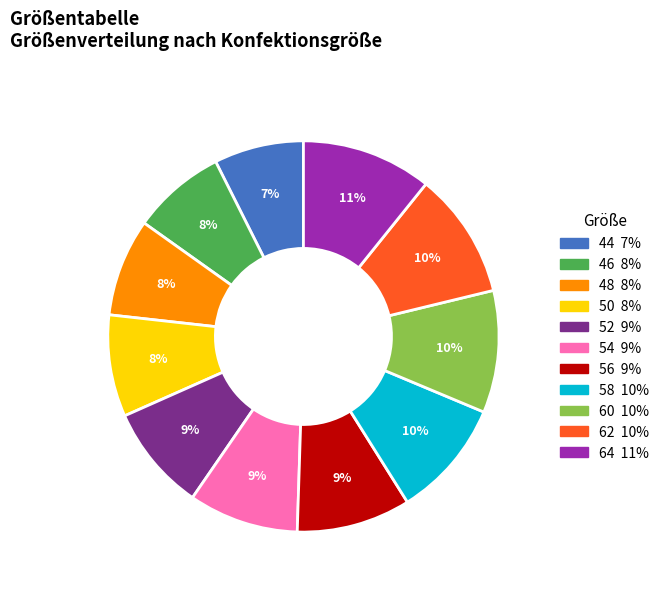

True or false: 50 accounts for 8% of the total.

True